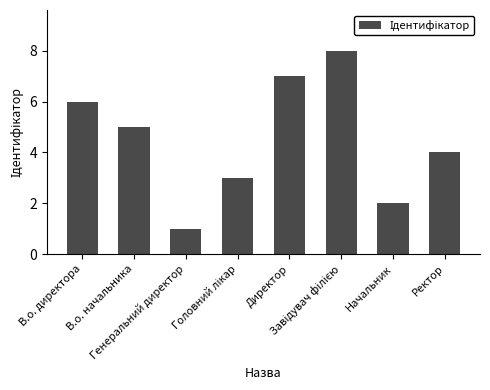

What is the maximum value shown in the chart?

8